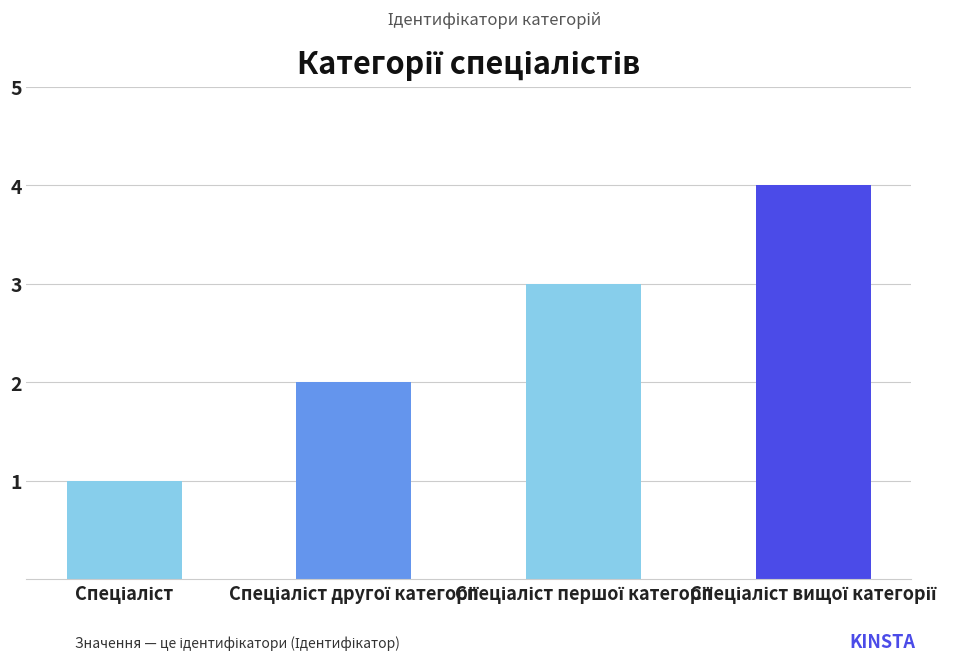

What is the difference between the maximum and minimum values?

3